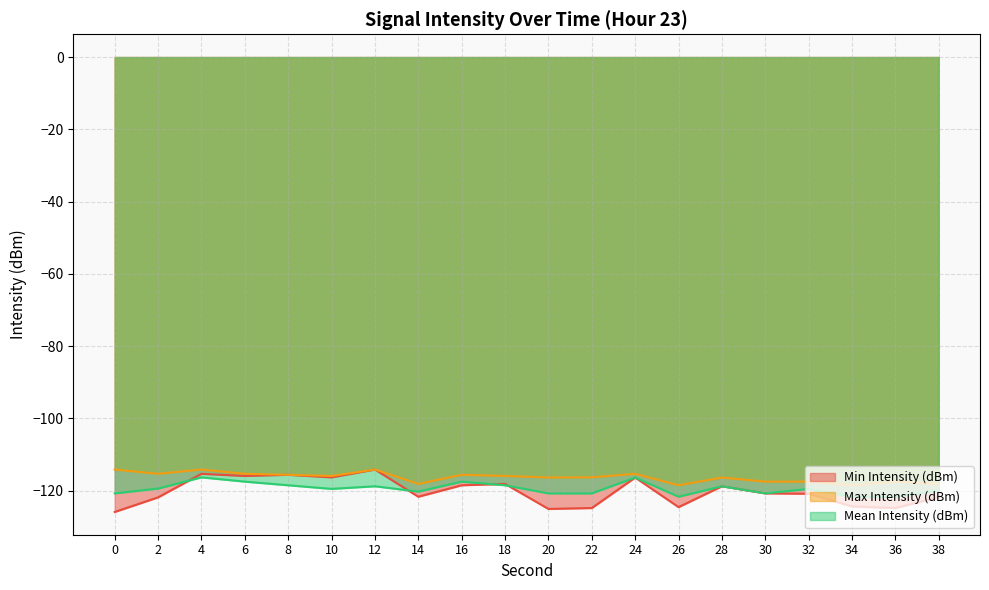

What is the average value of the Max Intensity (dBm) series?

-116.3